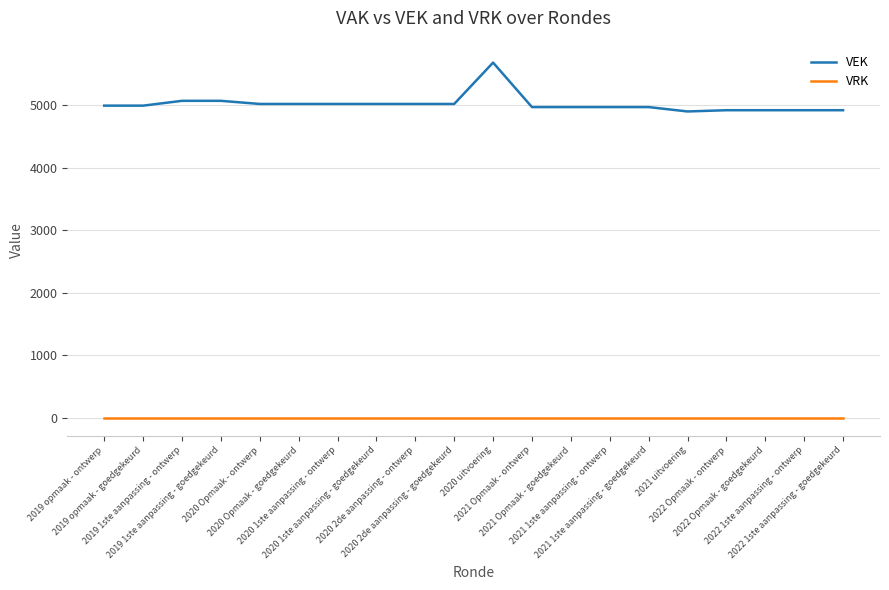

Which series has the widest spread of values?

VEK